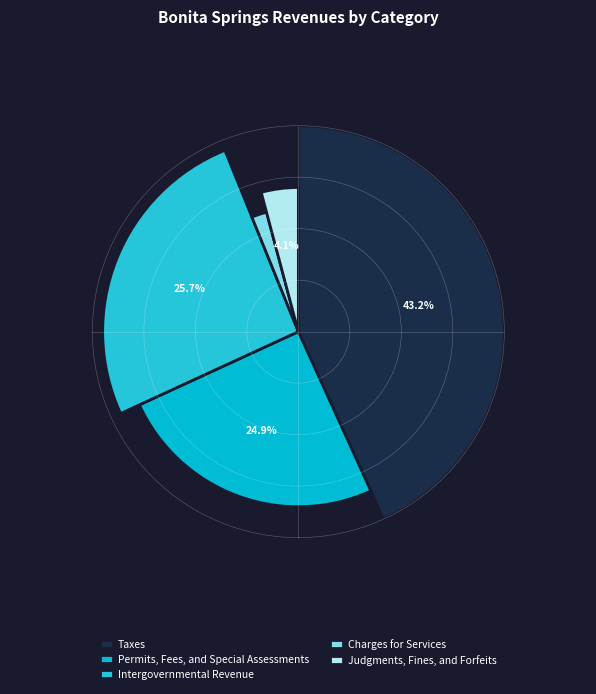

Which category has the biggest portion of the pie?

Taxes